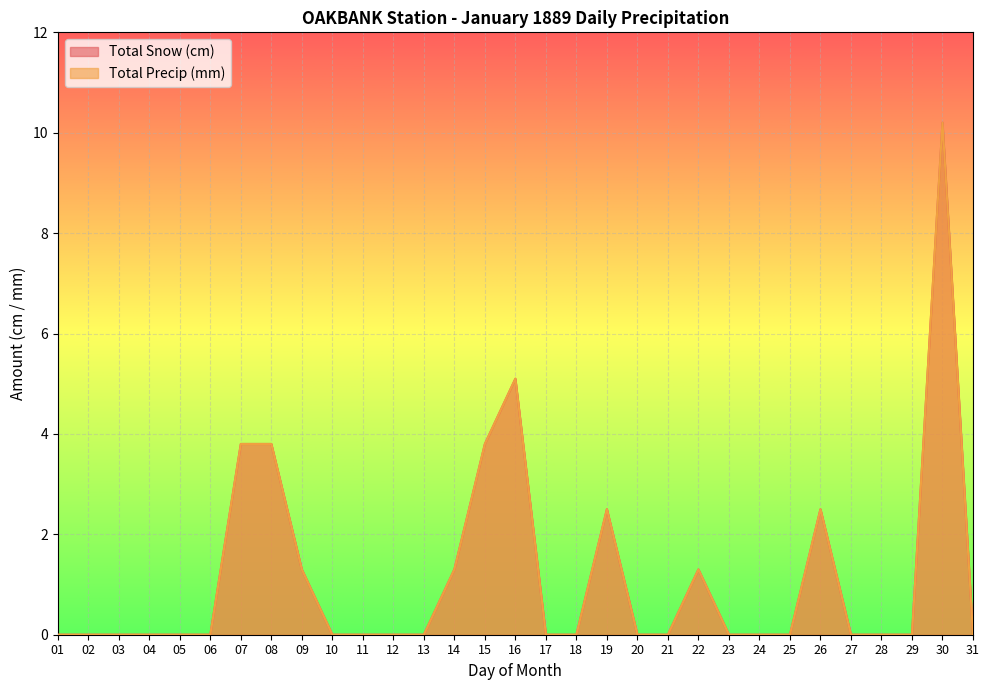

Which series has the widest spread of values?

Total Snow (cm)